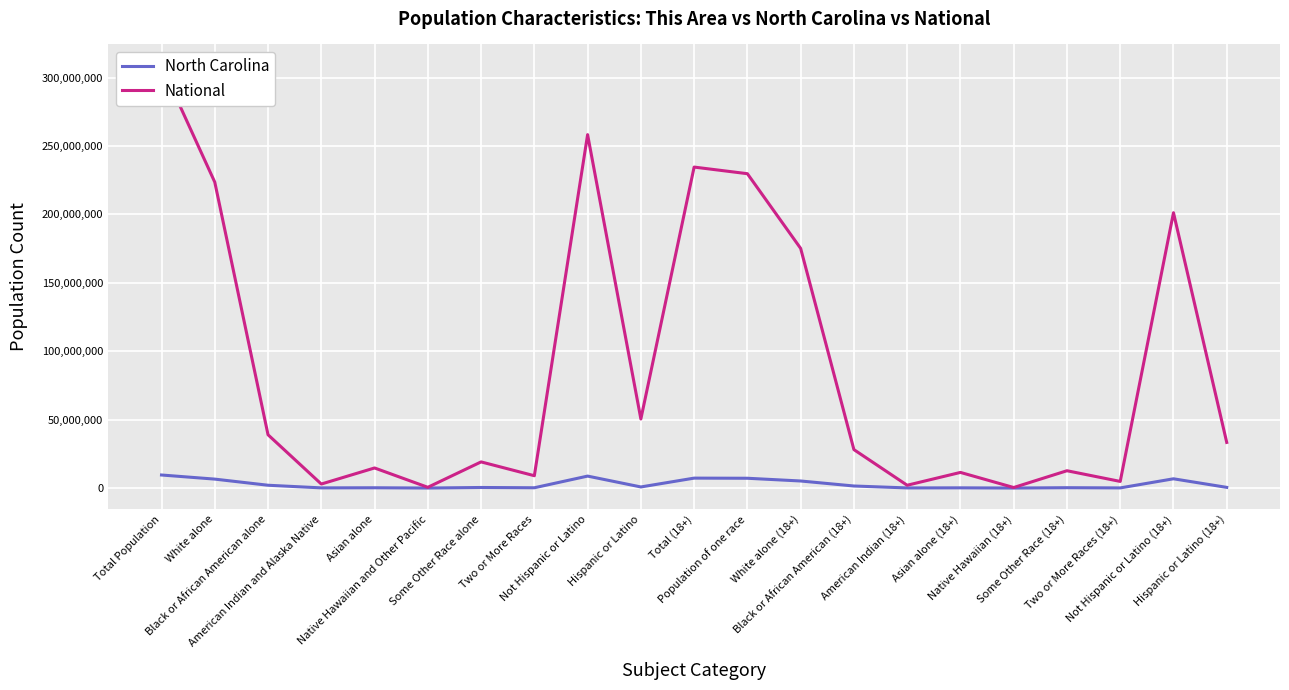

Reading left to right, list all the values displayed in this chart.

North Carolina: Total Population=9535483	White alone=6528950	Black or African American alone=2048628	American Indian and Alaska Native=122110	Asian alone=208962	Native Hawaiian and Other Pacific=6604	Some Other Race alone=414030	Two or More Races=206199	Not Hispanic or Latino=8735363	Hispanic or Latino=800120	Total (18+)=7253848	Population of one race=7155579	White alone (18+)=5155756	Black or African American (18+)=1497453	American Indian (18+)=87111	Asian alone (18+)=154084	Native Hawaiian (18+)=4646	Some Other Race (18+)=256529	Two or More Races (18+)=98269	Not Hispanic or Latino (18+)=6761518	Hispanic or Latino (18+)=492330
National: Total Population=308745538	White alone=223553265	Black or African American alone=38929319	American Indian and Alaska Native=2932248	Asian alone=14674252	Native Hawaiian and Other Pacific=540013	Some Other Race alone=19107368	Two or More Races=9009073	Not Hispanic or Latino=258267944	Hispanic or Latino=50477594	Total (18+)=234564071	Population of one race=229723394	White alone (18+)=175134916	Black or African American (18+)=28088003	American Indian (18+)=2043876	Asian alone (18+)=11422616	Native Hawaiian (18+)=382409	Some Other Race (18+)=12651574	Two or More Races (18+)=4840677	Not Hispanic or Latino (18+)=201217368	Hispanic or Latino (18+)=33346703